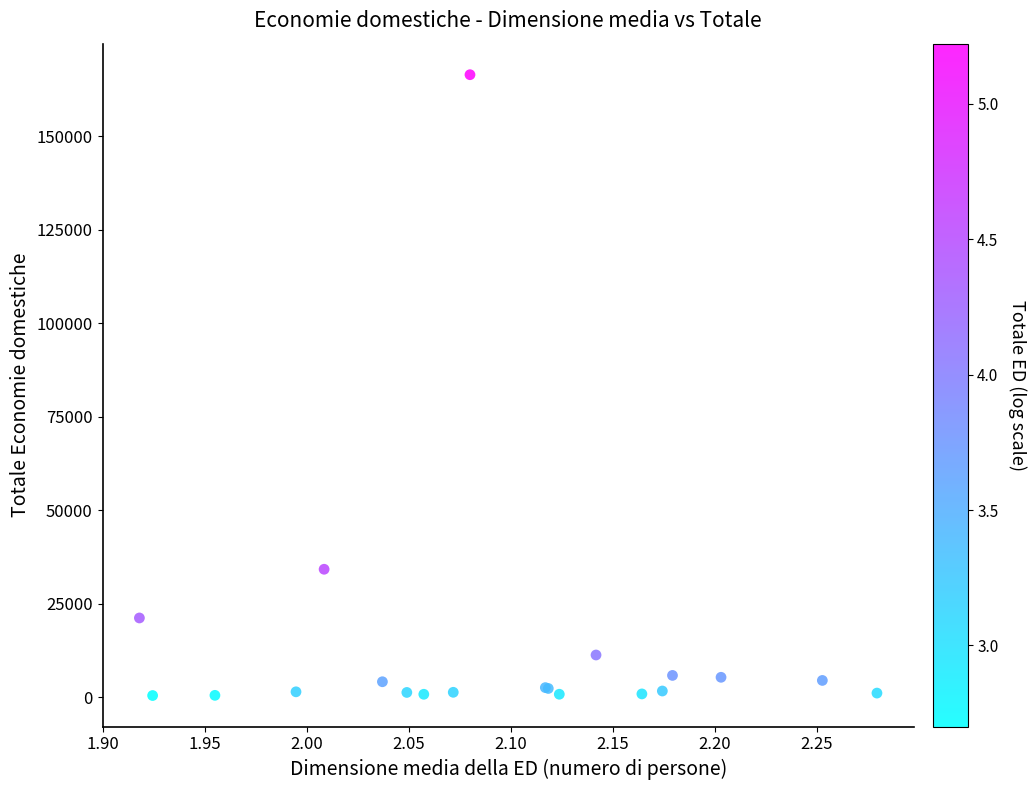

What Y value in the scatter plot is closest to 83472?

34253